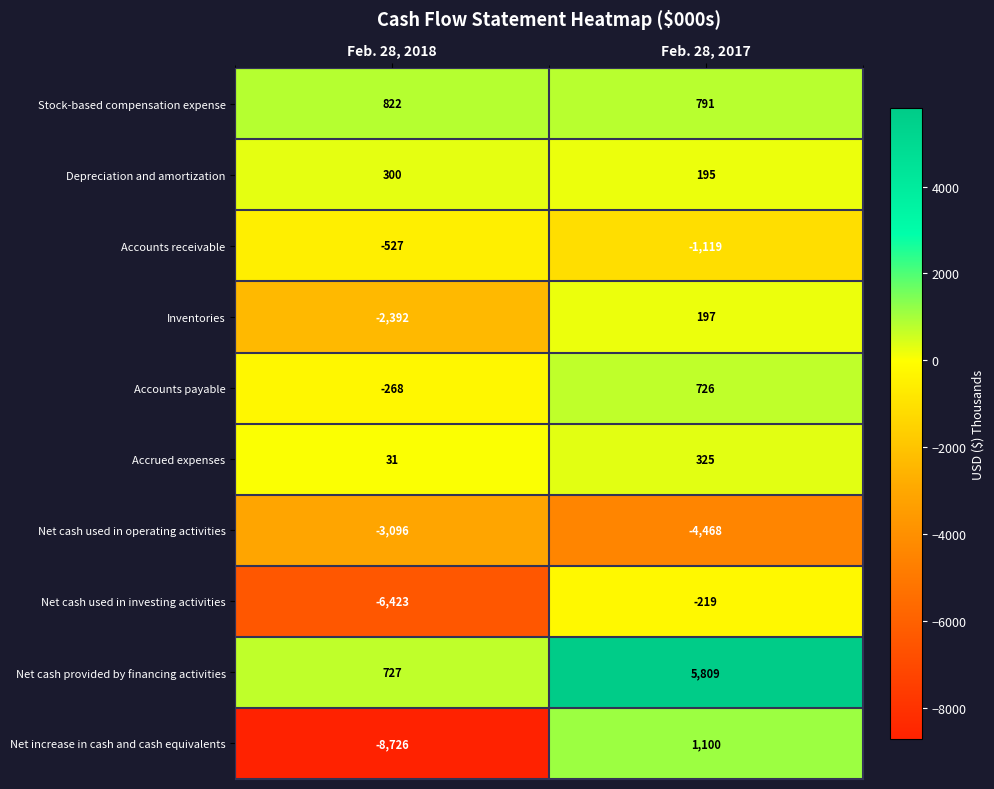

What is the difference between the highest and lowest values at Feb. 28, 2017?

10277